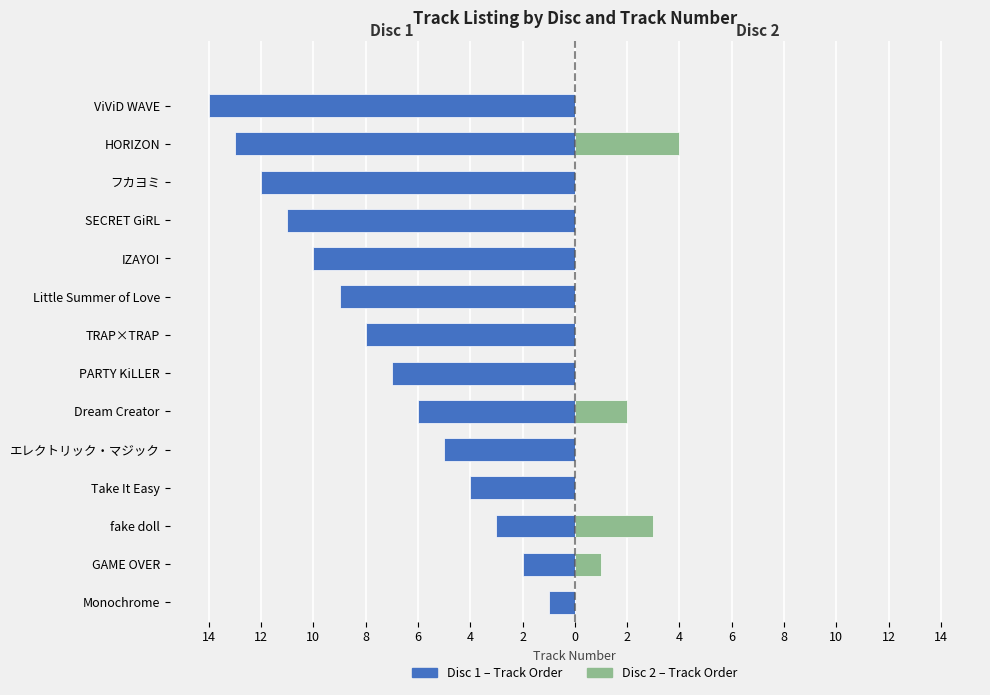

Between fake doll and フカヨミ, which series saw the biggest shift?

Disc 1